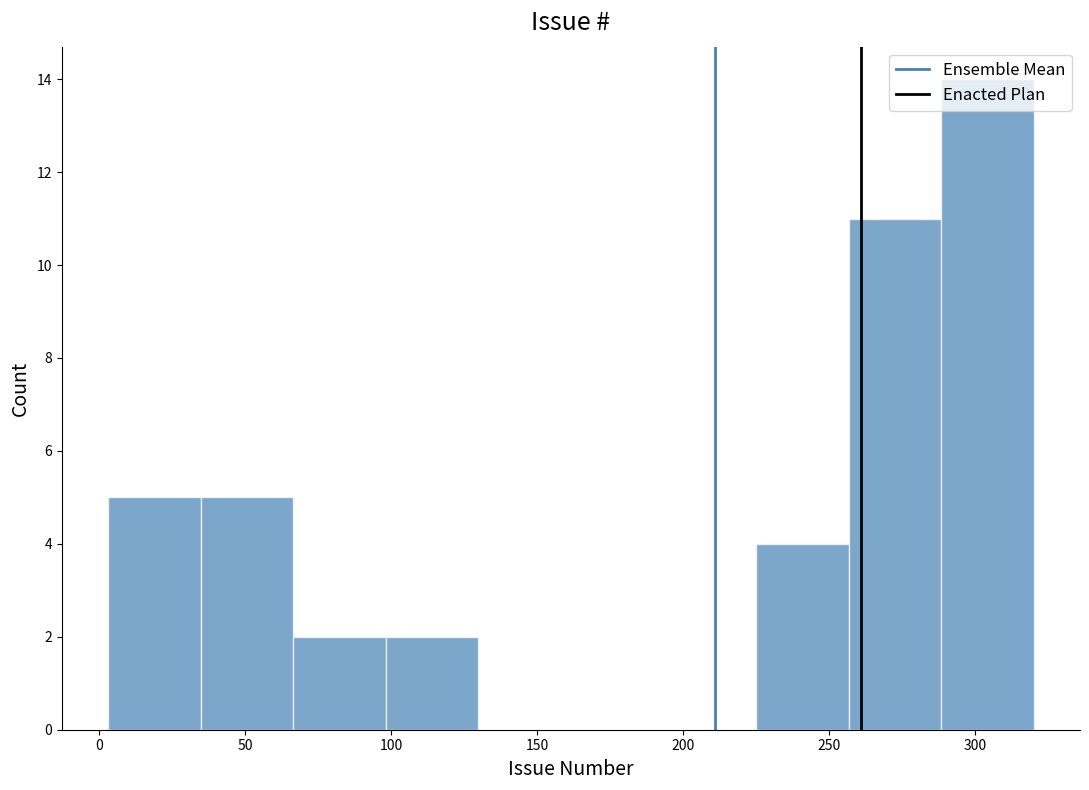

Reading left to right, list every bar in this chart as the range it spans on the x-axis followed by its height. Neither the bar edges nor the heights are printed on the chart, so give them approximately, as read against the axes.

5 to 35: 5
35 to 65: 5
65 to 100: 2
100 to 130: 2
130 to 160: 0
160 to 195: 0
195 to 225: 0
225 to 255: 4
255 to 290: 11
290 to 320: 14